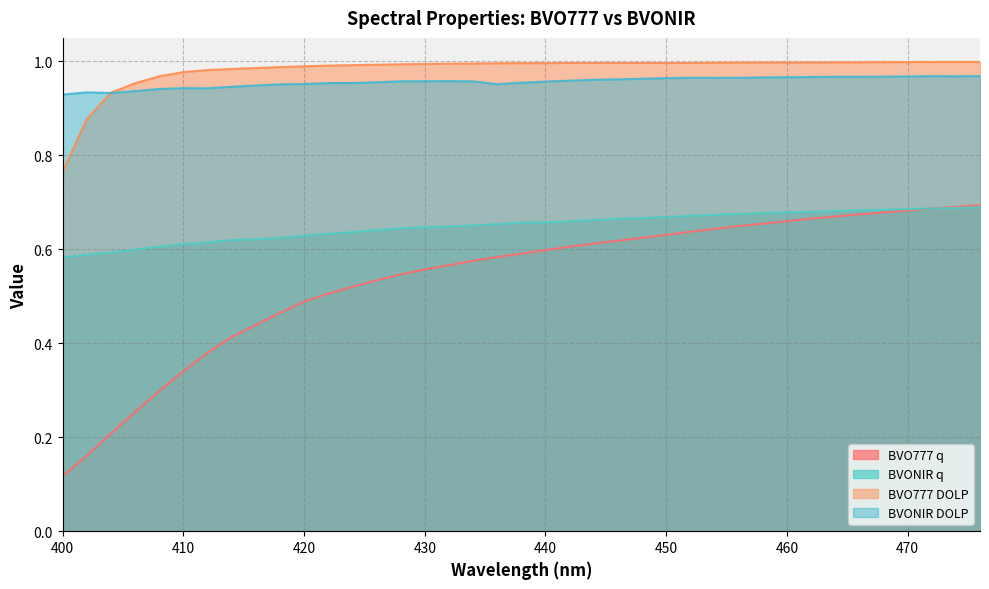

Count the number of categories in the chart.

39